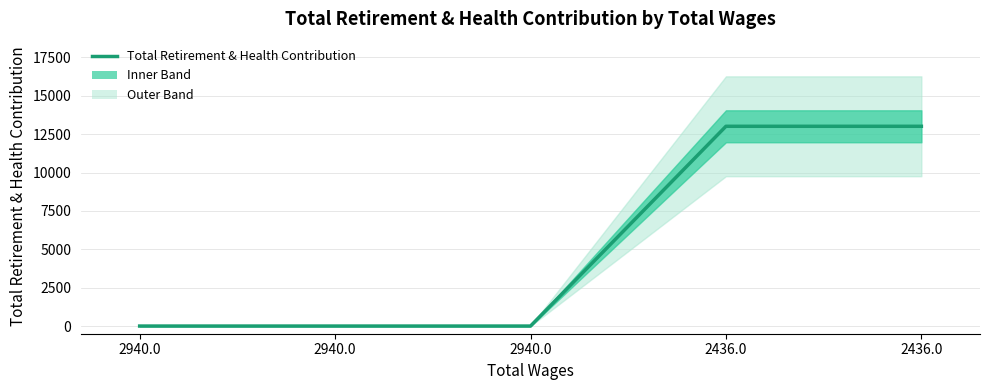

How many values are above zero?

2